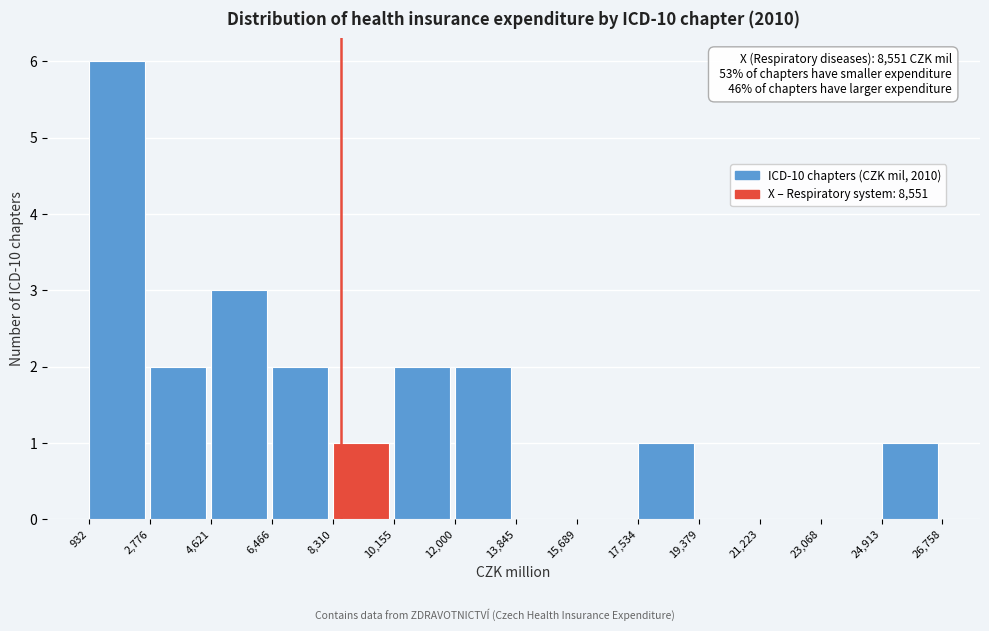

Over which range of the x-axis is the bar tallest?

932 to 2,776